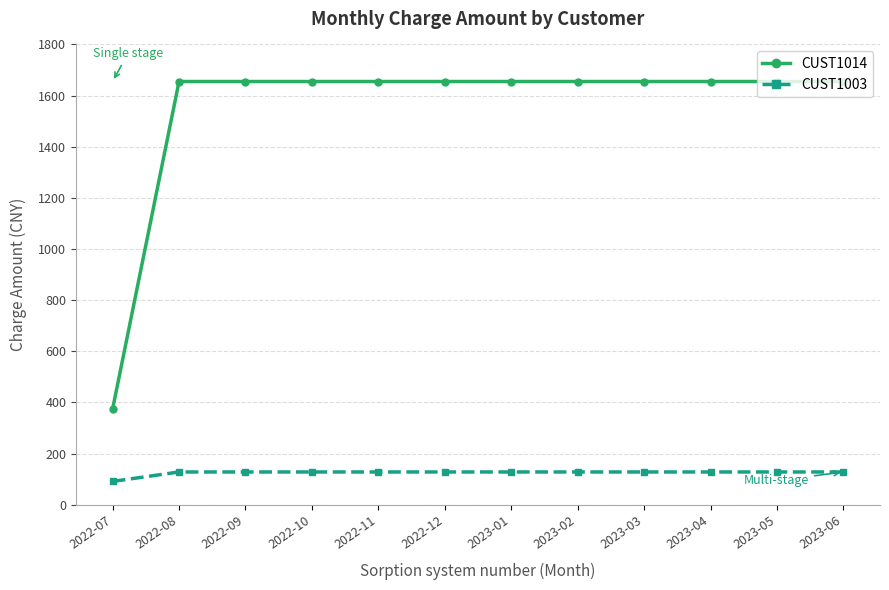

True or false: CUST1014 has a value of 1655 at 2023-05.

True